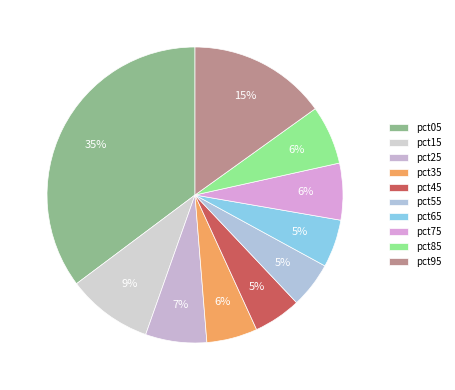

The pct25 slice represents 7% of the pie. True or false?

True